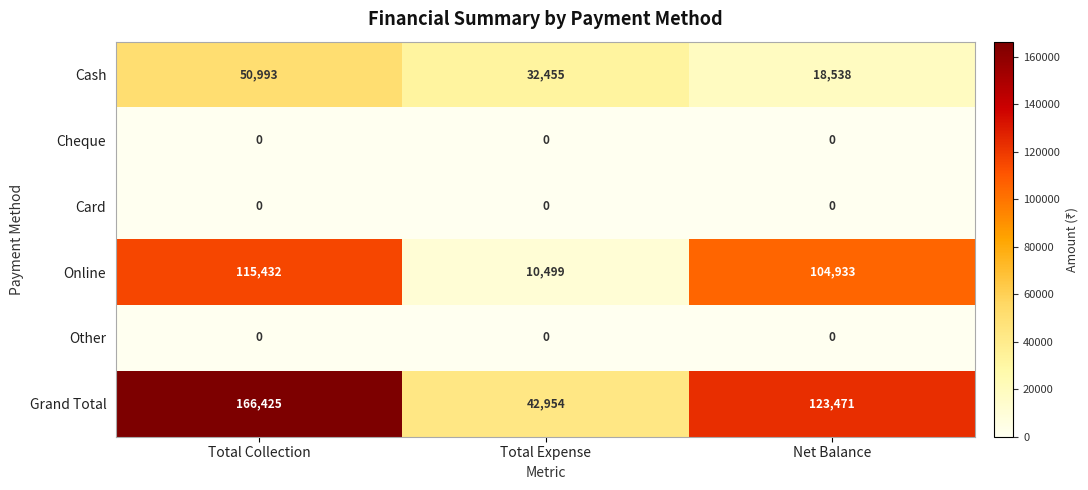

Reading right to left, extract all data points from this chart.

Cash: Net Balance=18538	Total Expense=32455	Total Collection=50993
Cheque: Net Balance=0	Total Expense=0	Total Collection=0
Card: Net Balance=0	Total Expense=0	Total Collection=0
Online: Net Balance=104933	Total Expense=10499	Total Collection=115432
Other: Net Balance=0	Total Expense=0	Total Collection=0
Grand Total: Net Balance=123471	Total Expense=42954	Total Collection=166425